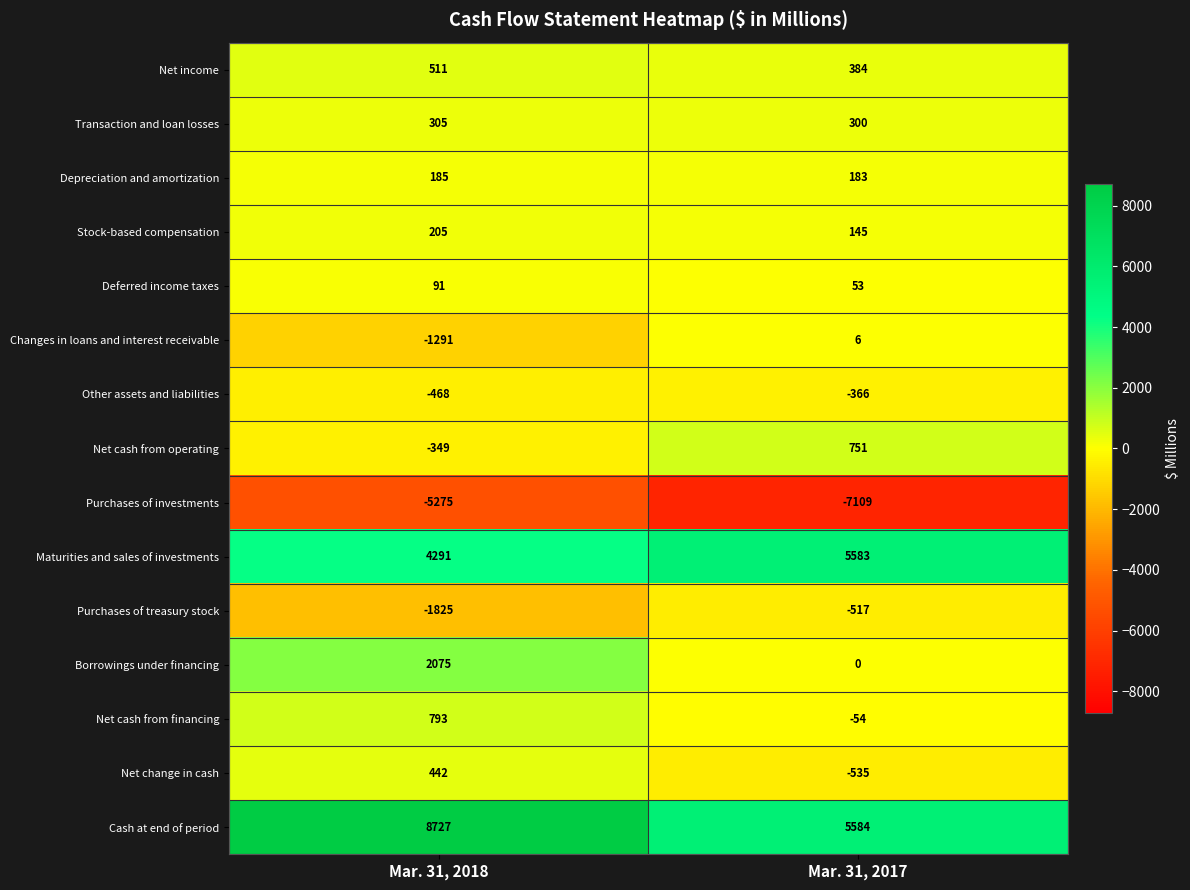

Which series has the widest spread of values?

Cash at end of period